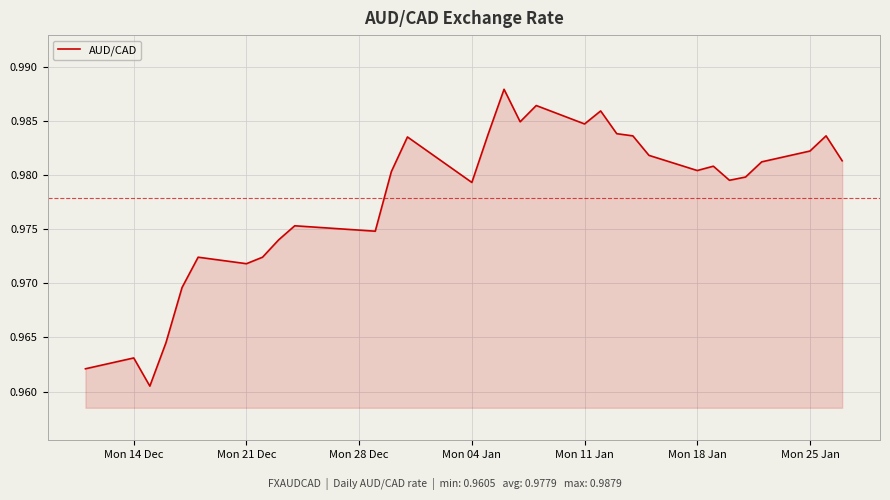

Where is the first local maximum?

Mon 14 Dec